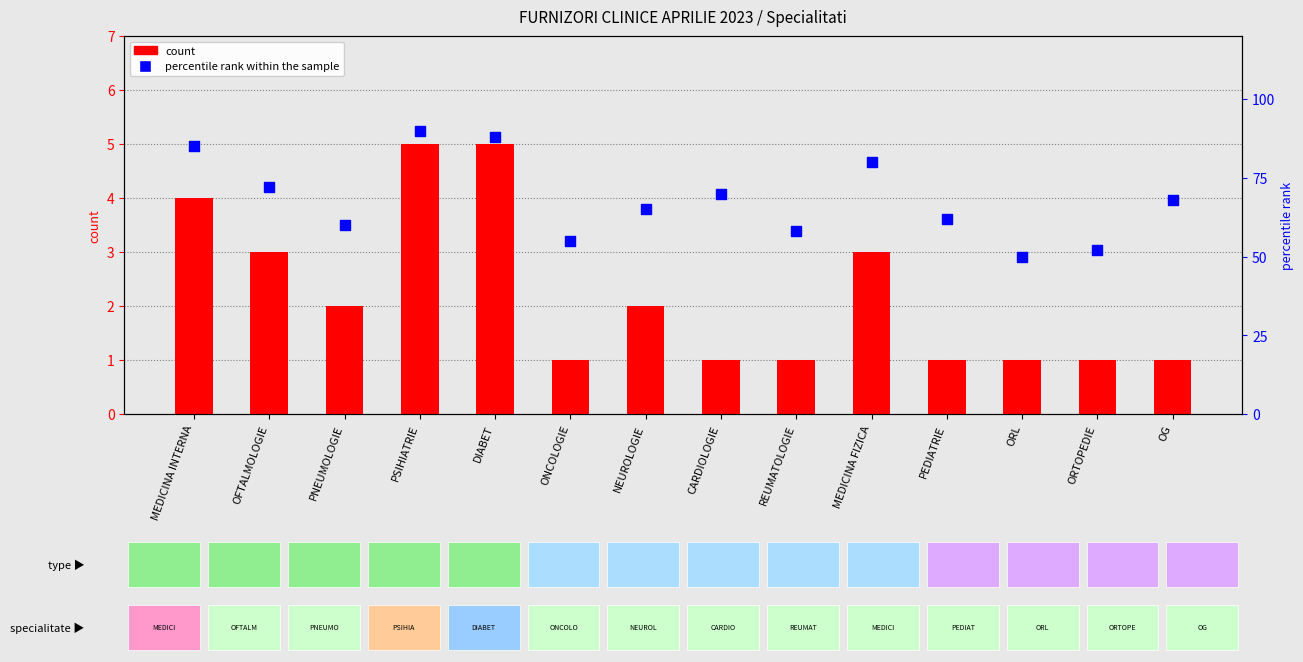

At how many categories does at least one series exceed 18?

14